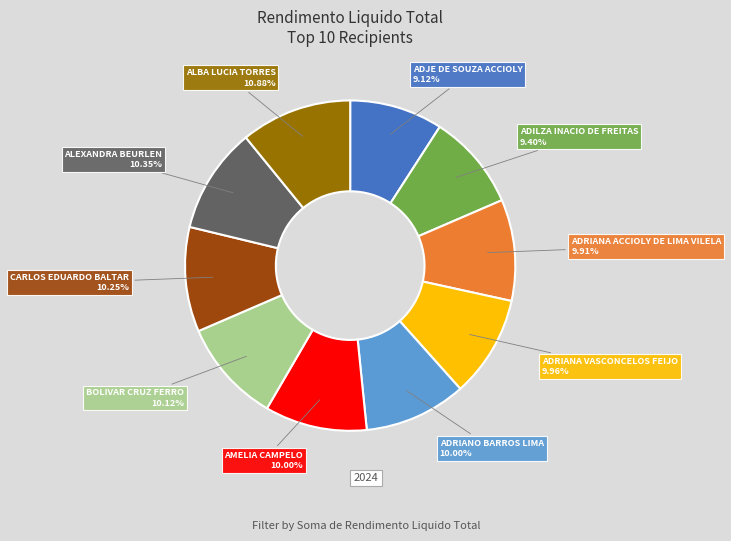

What is the ratio of the value at ADJE DE SOUZA ACCIOLY to the value at ADRIANA ACCIOLY DE LIMA VILELA?

0.9